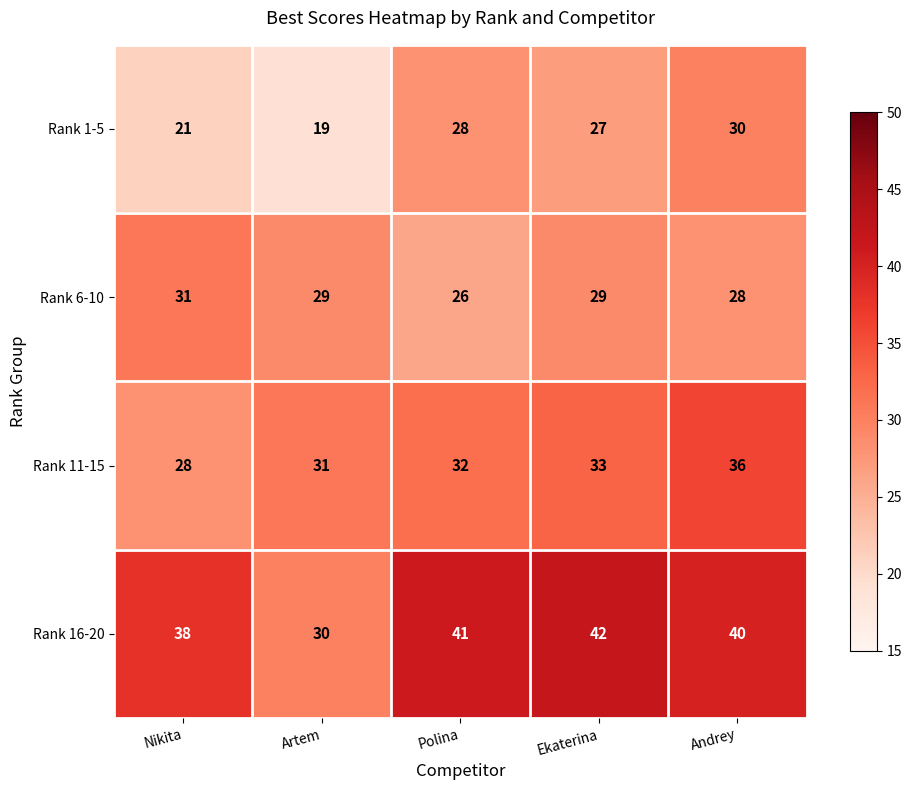

Is it true that Rank 16-20 equals 19 at Polina?

False